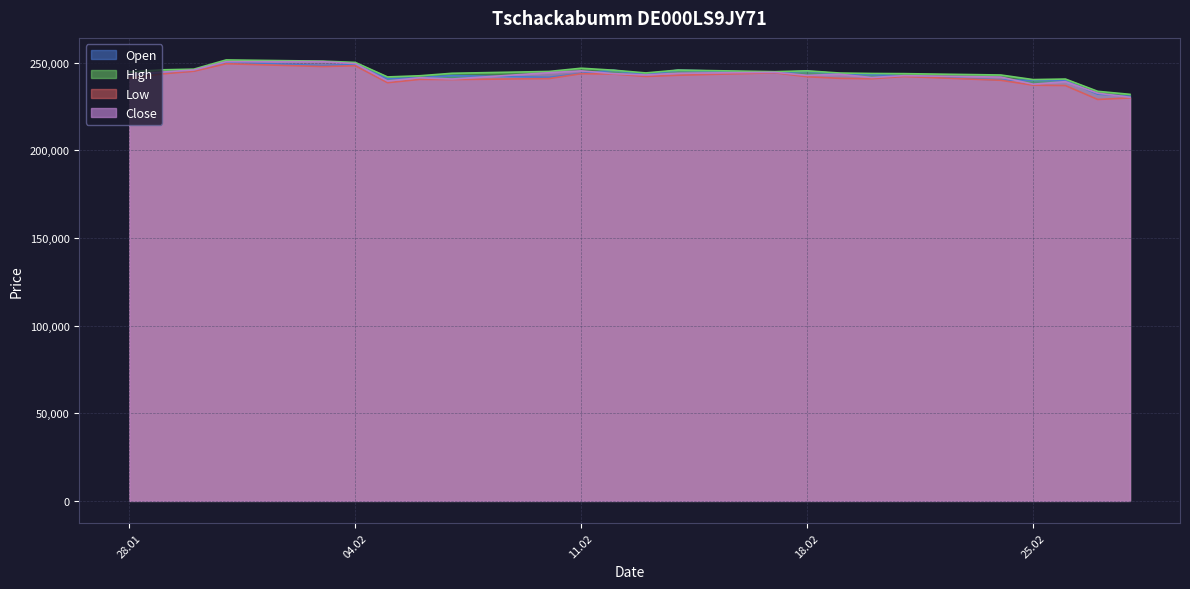

How many lines are shown in the chart?

4